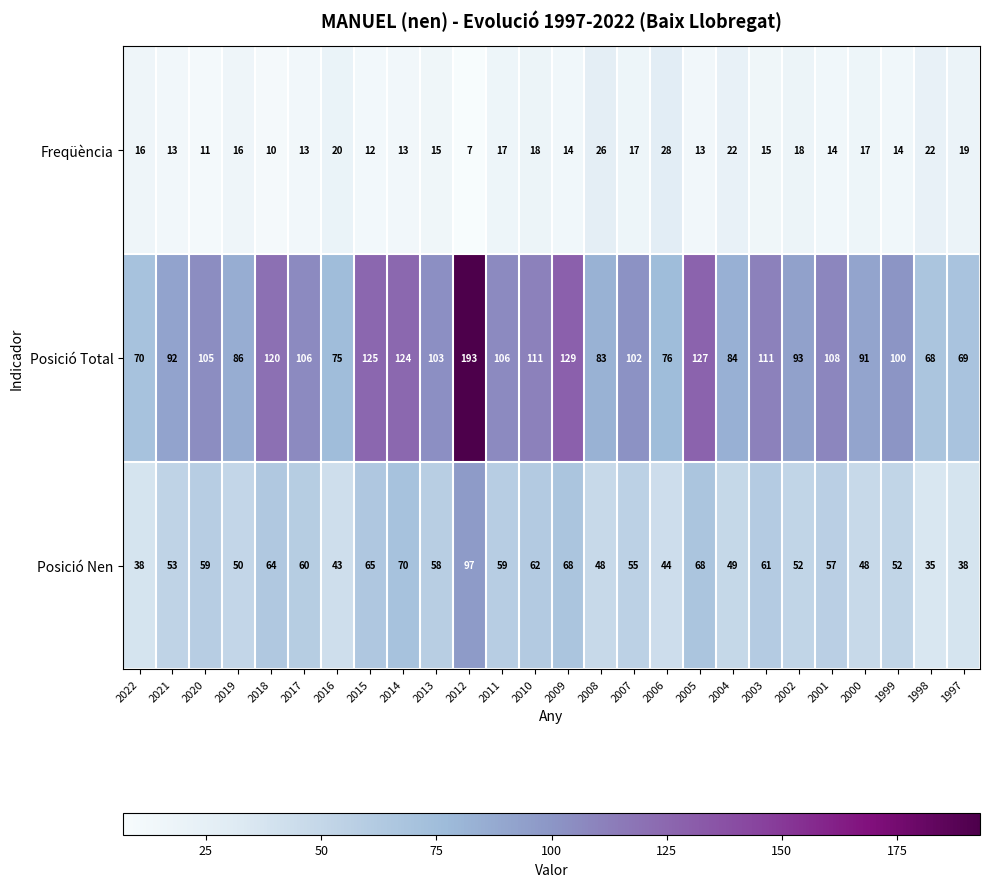

What is the difference between the maximum and minimum values in the Posició Nen series?

62